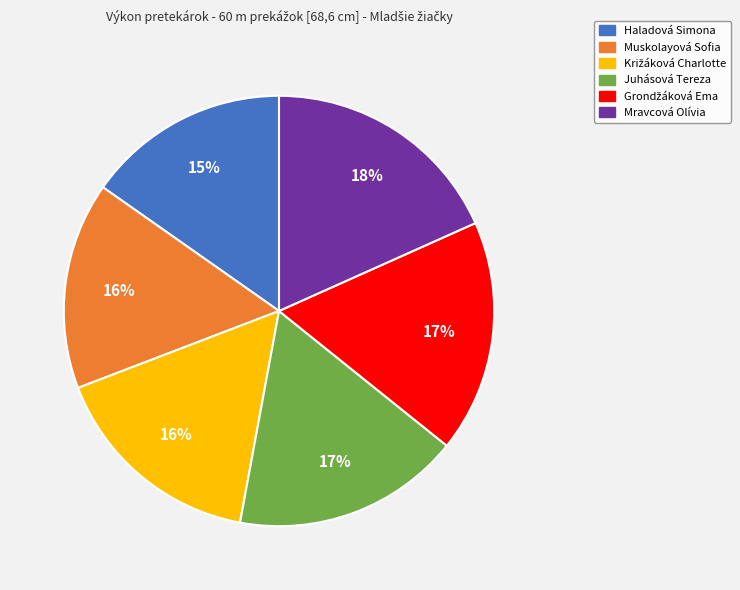

Which slice is the largest?

Mravcová Olívia